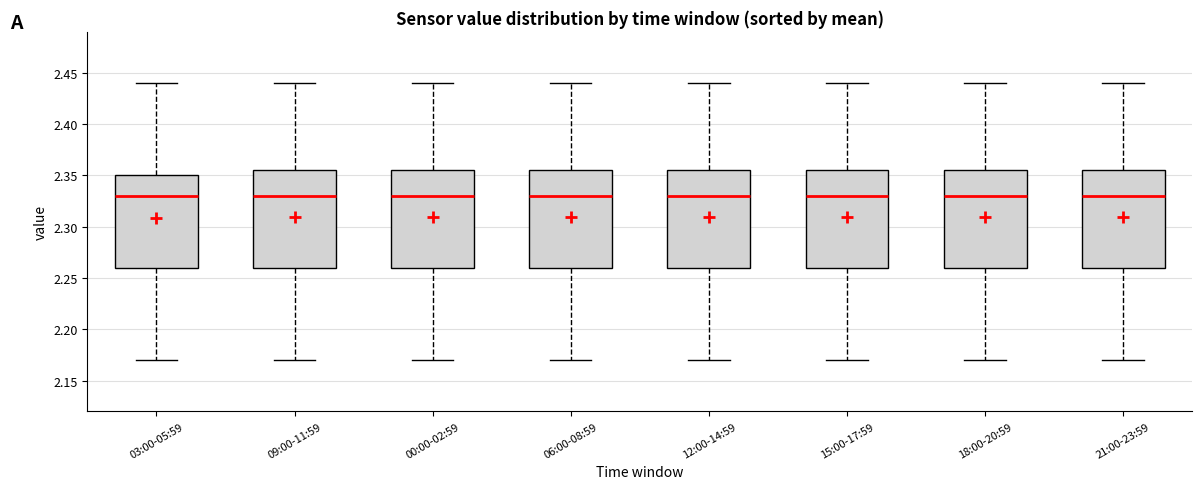

Where does the upper whisker of the box for 21:00-23:59 end on the y-axis? The values are not printed on the chart, so give them approximately, as read against the axis.

2.440